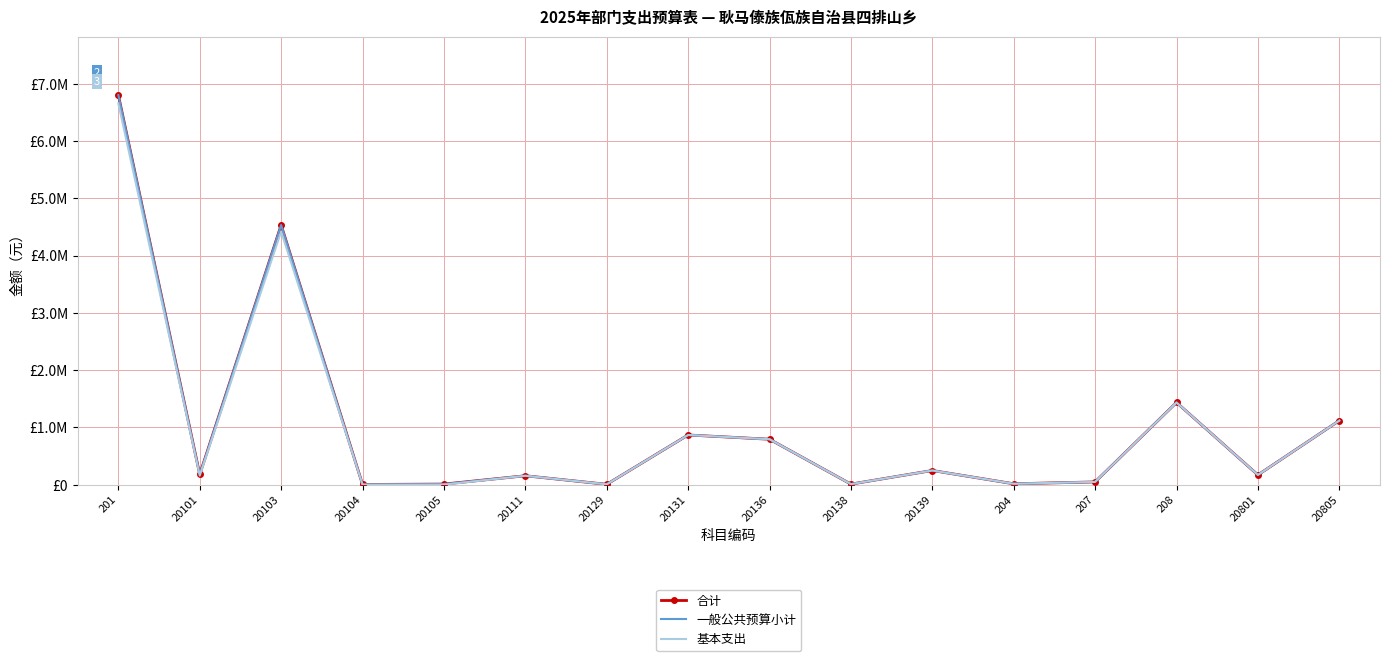

The value of 合计 at 20111 is 35009.3. True or false?

False